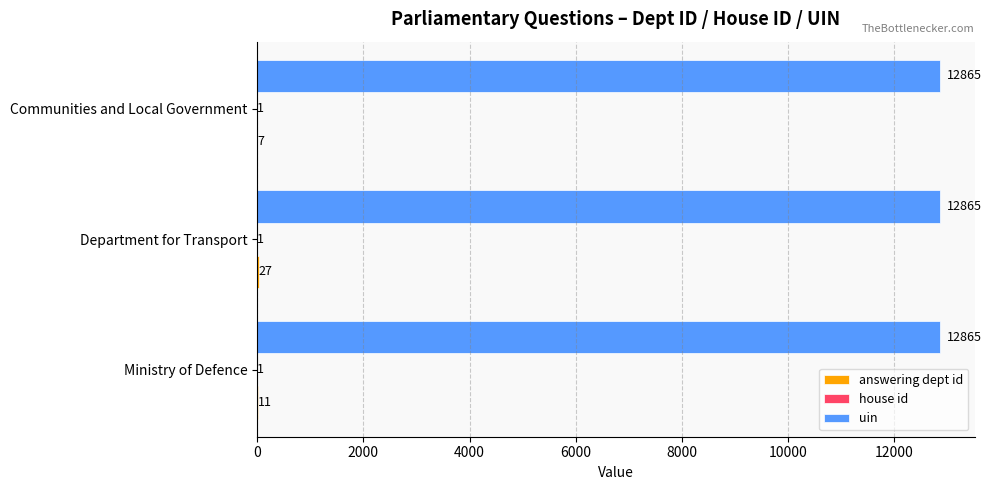

How many distinct data groups are displayed?

3